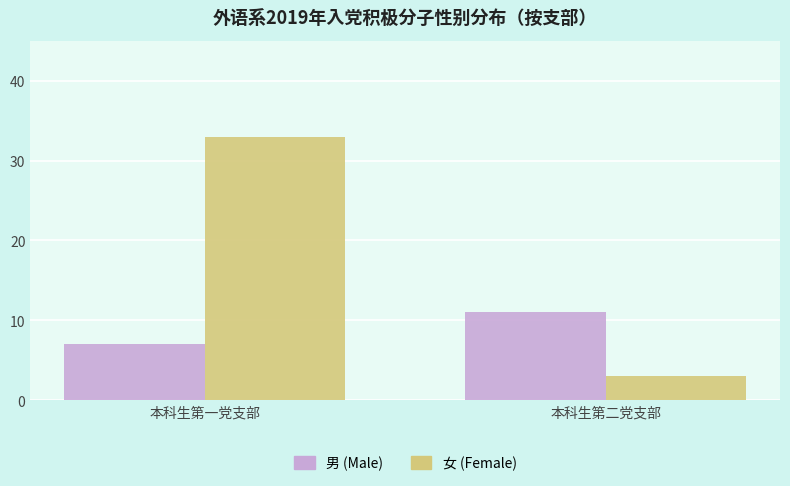

At which category is the sum across all series the highest?

本科生第一党支部